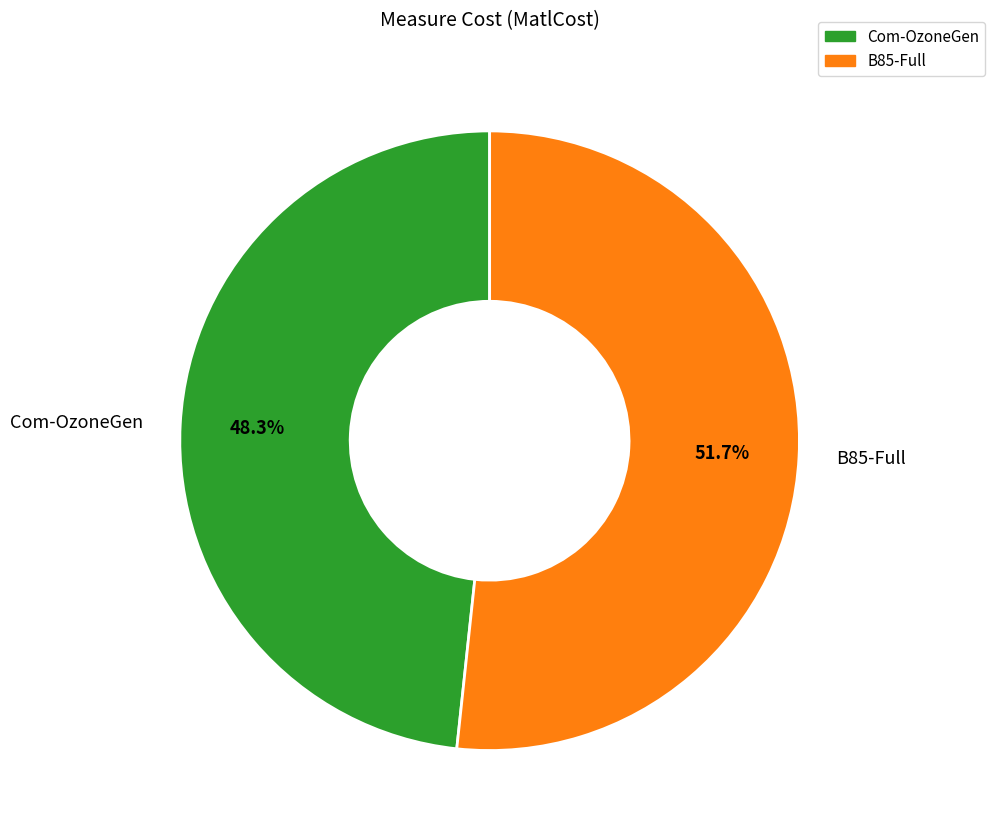

To the nearest percent, what is the difference between the largest and smallest slice percentages?

3%